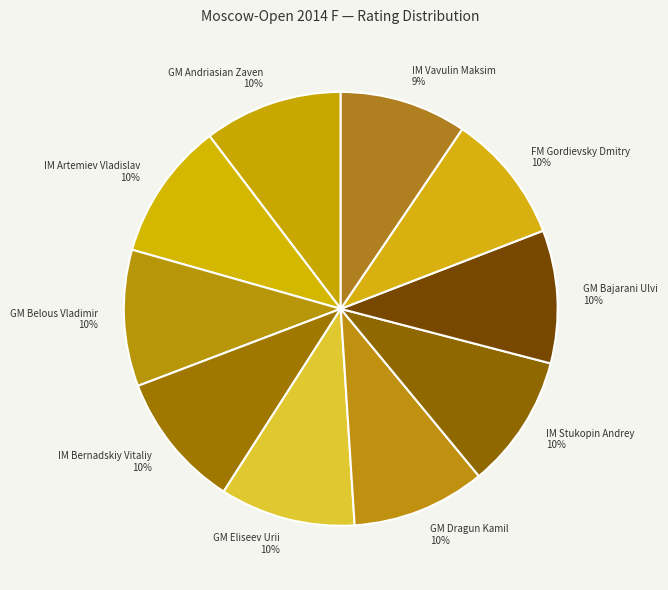

How many slices are in this pie chart?

10